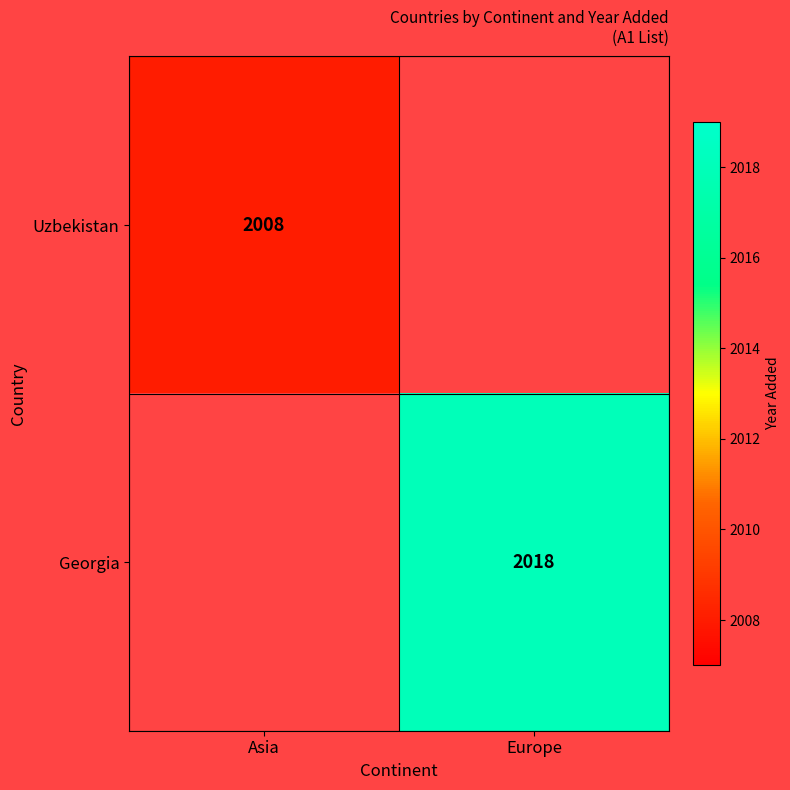

True or false: Georgia has a value of 2891 at Europe.

False